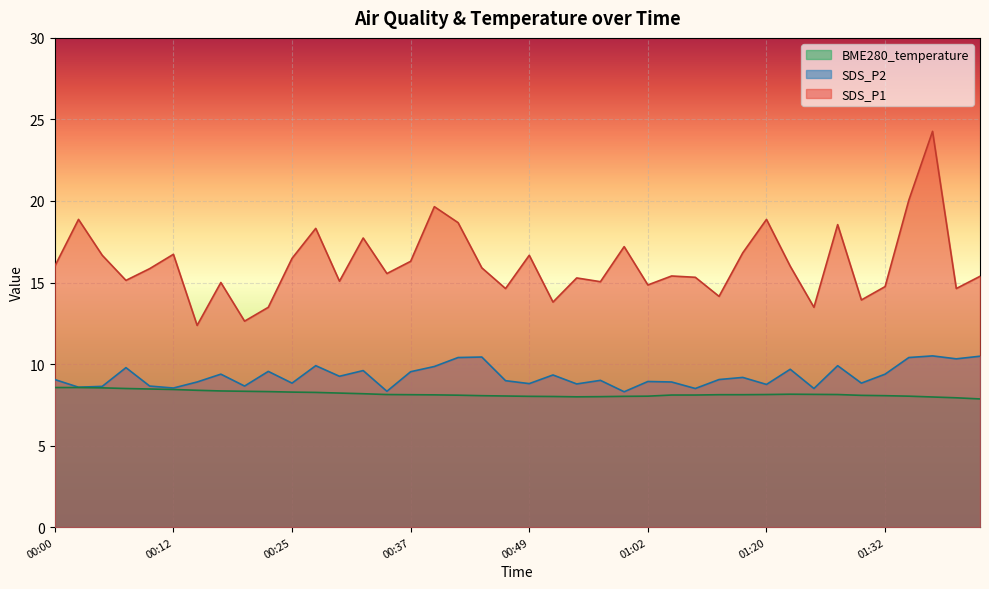

Reading left to right, extract all data points from this chart.

SDS_P1: 00:00=16.0	00:03=18.9	00:05=16.7	00:08=15.1	00:10=15.8	00:12=16.7	00:15=12.4	00:17=15.0	00:20=12.6	00:22=13.5	00:25=16.5	00:27=18.3	00:30=15.1	00:32=17.7	00:35=15.6	00:37=16.3	00:40=19.6	00:42=18.7	00:44=15.9	00:47=14.6	00:49=16.7	00:52=13.8	00:54=15.3	00:57=15.1	00:59=17.2	01:02=14.8	01:10=15.4	01:12=15.3	01:15=14.2	01:17=16.8	01:20=18.9	01:22=16.0	01:24=13.5	01:27=18.6	01:30=13.9	01:32=14.8	01:34=20.1	01:37=24.3	01:39=14.6	01:42=15.4
SDS_P2: 00:00=9.1	00:03=8.6	00:05=8.6	00:08=9.8	00:10=8.7	00:12=8.5	00:15=8.9	00:17=9.4	00:20=8.7	00:22=9.6	00:25=8.8	00:27=9.9	00:30=9.2	00:32=9.6	00:35=8.3	00:37=9.5	00:40=9.8	00:42=10.4	00:44=10.4	00:47=9.0	00:49=8.8	00:52=9.3	00:54=8.8	00:57=9.0	00:59=8.3	01:02=8.9	01:10=8.9	01:12=8.5	01:15=9.1	01:17=9.2	01:20=8.8	01:22=9.7	01:24=8.5	01:27=9.9	01:30=8.8	01:32=9.4	01:34=10.4	01:37=10.5	01:39=10.3	01:42=10.5
BME280_temperature: 00:00=8.6	00:03=8.6	00:05=8.5	00:08=8.5	00:10=8.5	00:12=8.4	00:15=8.4	00:17=8.3	00:20=8.3	00:22=8.3	00:25=8.3	00:27=8.3	00:30=8.2	00:32=8.2	00:35=8.1	00:37=8.1	00:40=8.1	00:42=8.1	00:44=8.1	00:47=8.0	00:49=8.0	00:52=8.0	00:54=8.0	00:57=8.0	00:59=8.0	01:02=8.0	01:10=8.1	01:12=8.1	01:15=8.1	01:17=8.1	01:20=8.1	01:22=8.2	01:24=8.1	01:27=8.1	01:30=8.1	01:32=8.1	01:34=8.0	01:37=8.0	01:39=7.9	01:42=7.9